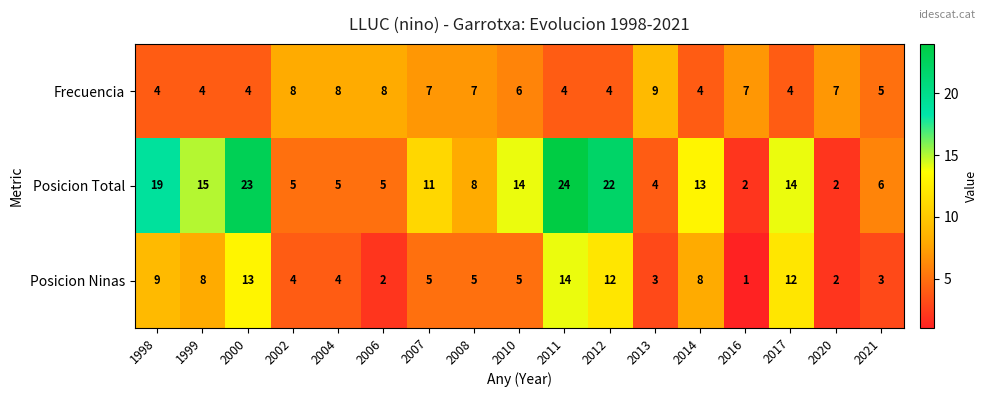

What is the sum of all Posicion Total values?

192